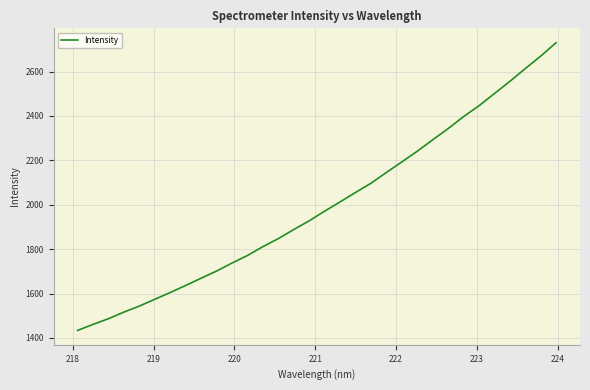

What is the maximum value shown in the chart?

2729.7